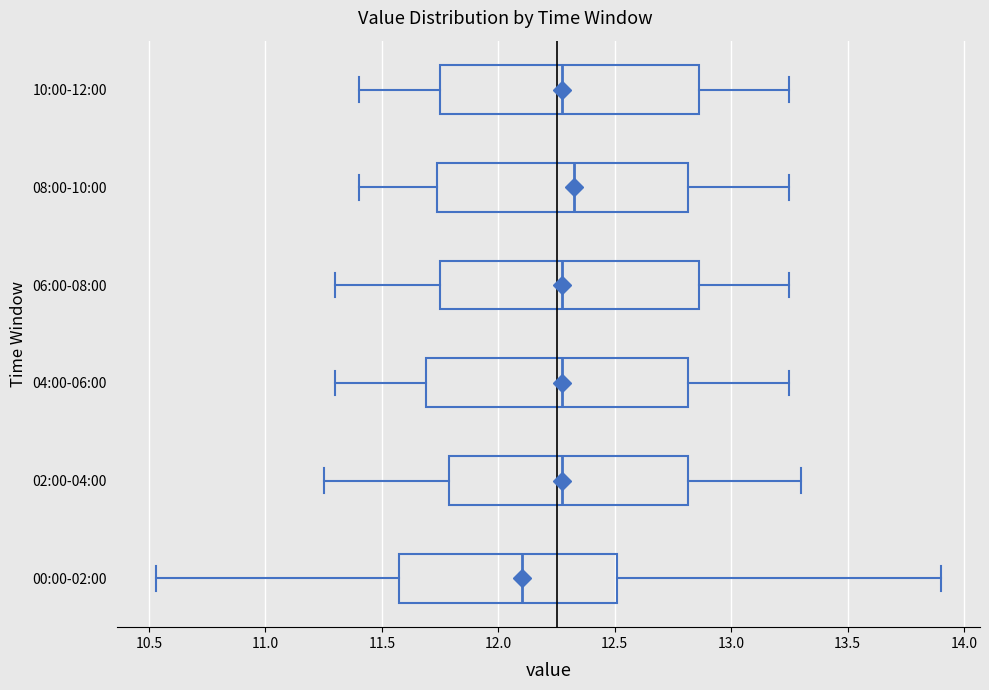

Where is the right edge of the box for 00:00-02:00 on the x-axis? The values are not printed on the chart, so give them approximately, as read against the axis.

12.50